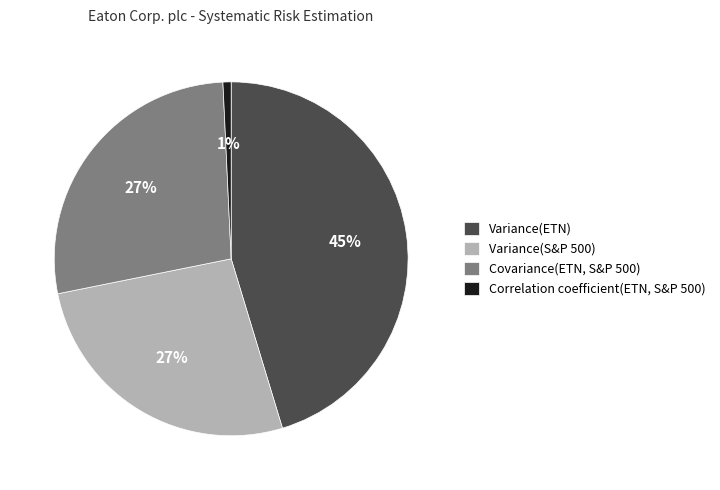

What is the smallest slice in the pie chart?

Correlation coefficient(ETN, S&P 500)